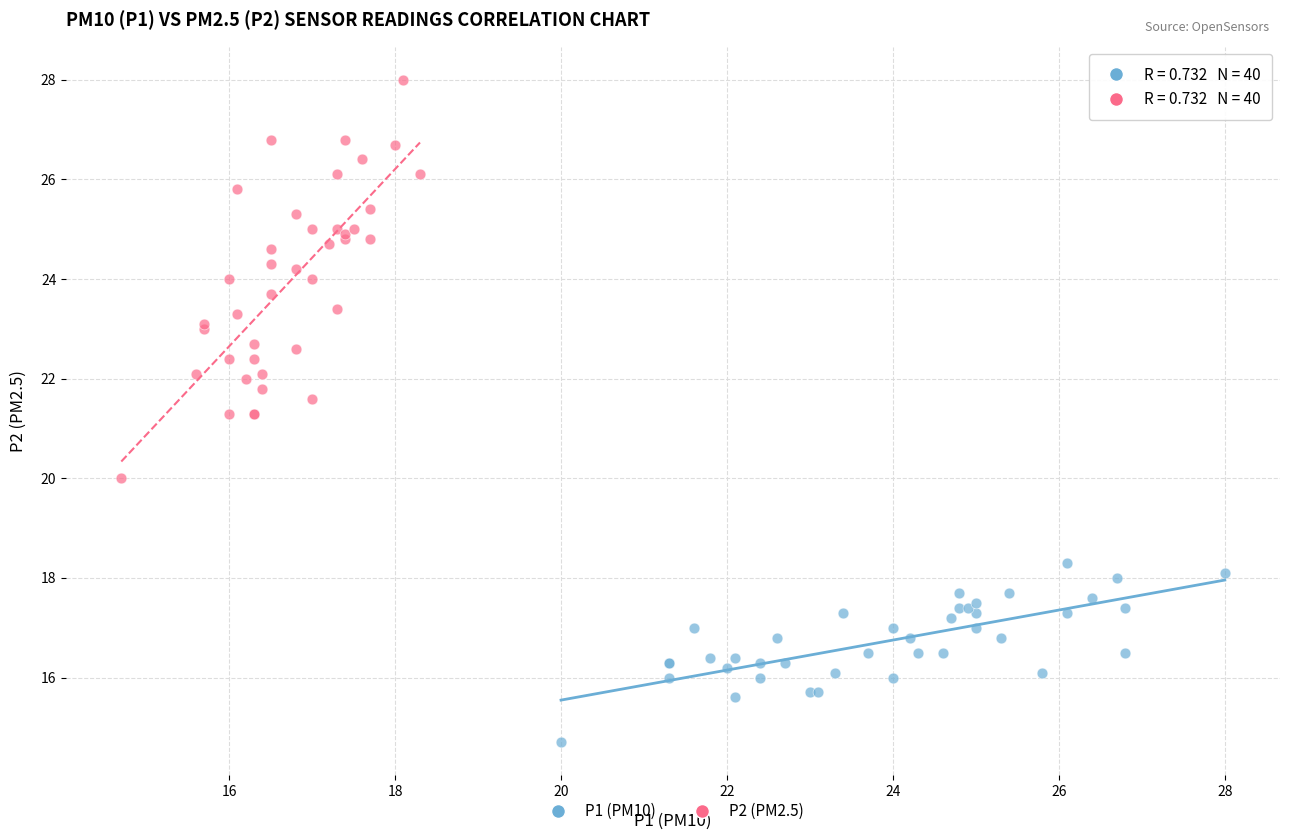

Which series reaches the minimum Y coordinate?

P1 (PM10)